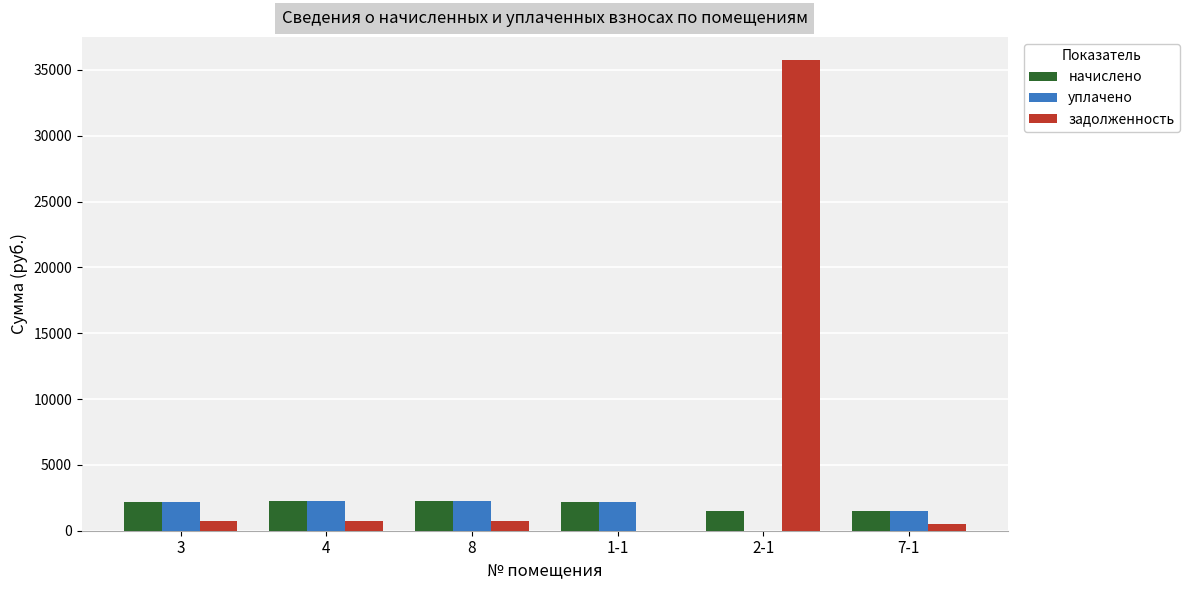

The value of начислено at 7-1 is 1484.4. True or false?

True